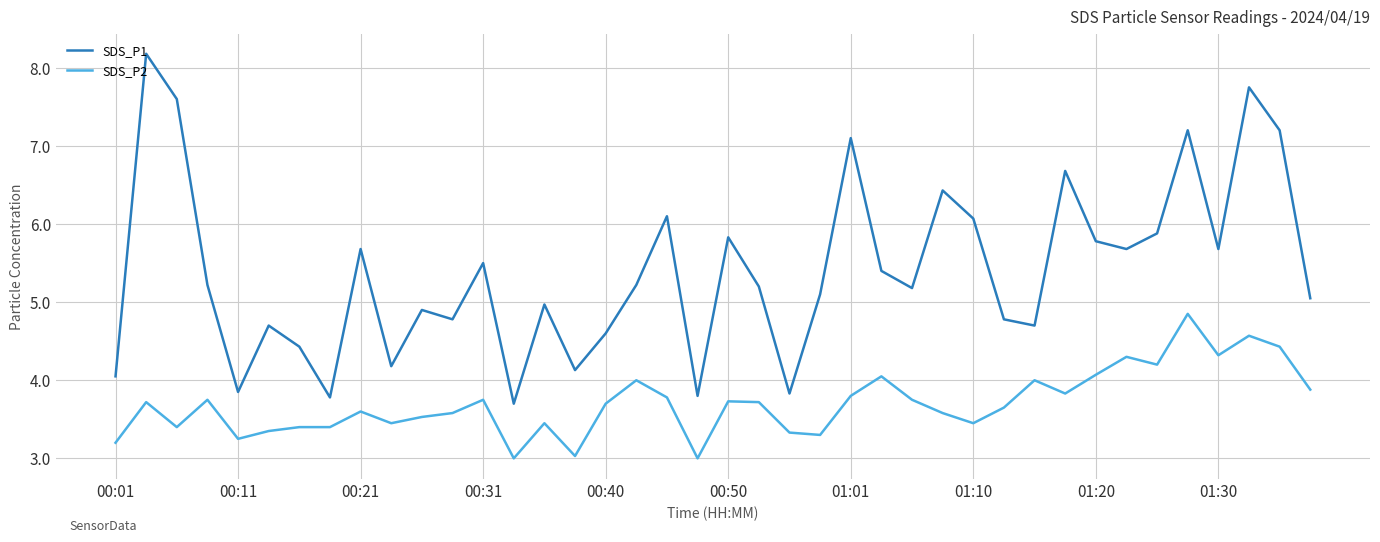

What is the lowest value of the SDS_P1 series?

3.7